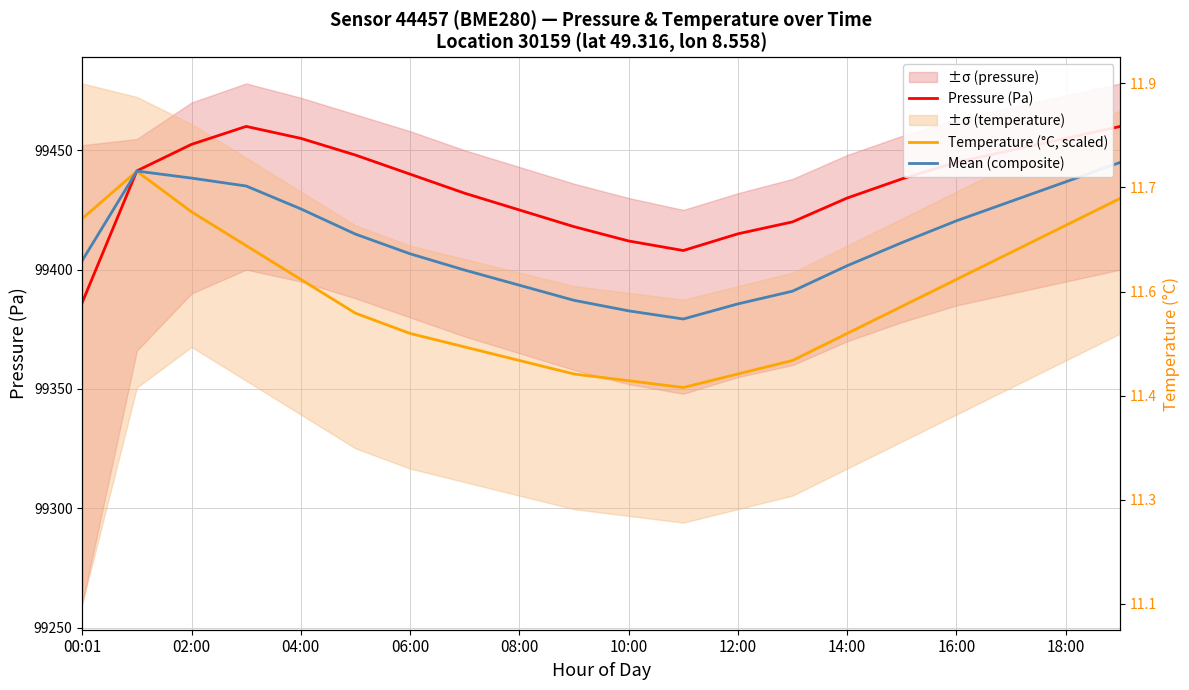

At which label does Temperature (°C, scaled) reach its minimum?

11